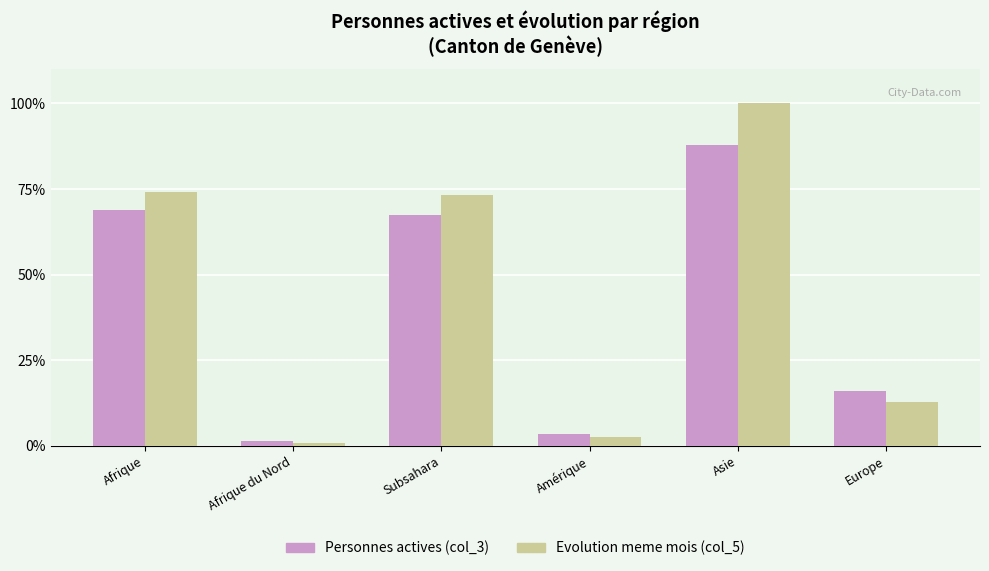

What is the difference between the highest and lowest values at Asie?

12.0